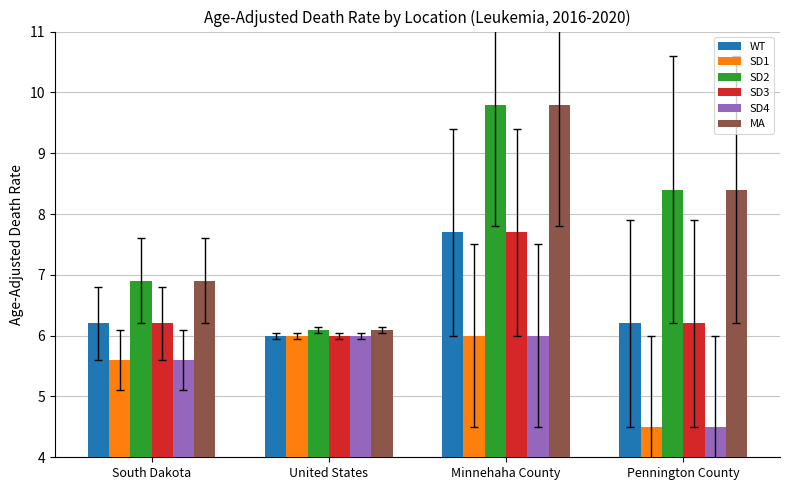

What is the minimum value for SD2?

6.1